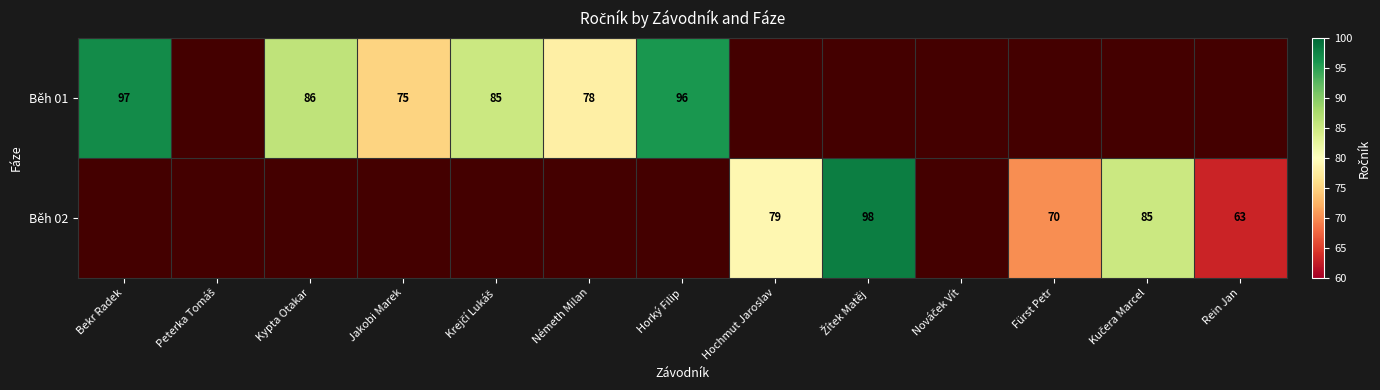

Is it true that Běh 02 equals 70 at Fürst Petr?

True